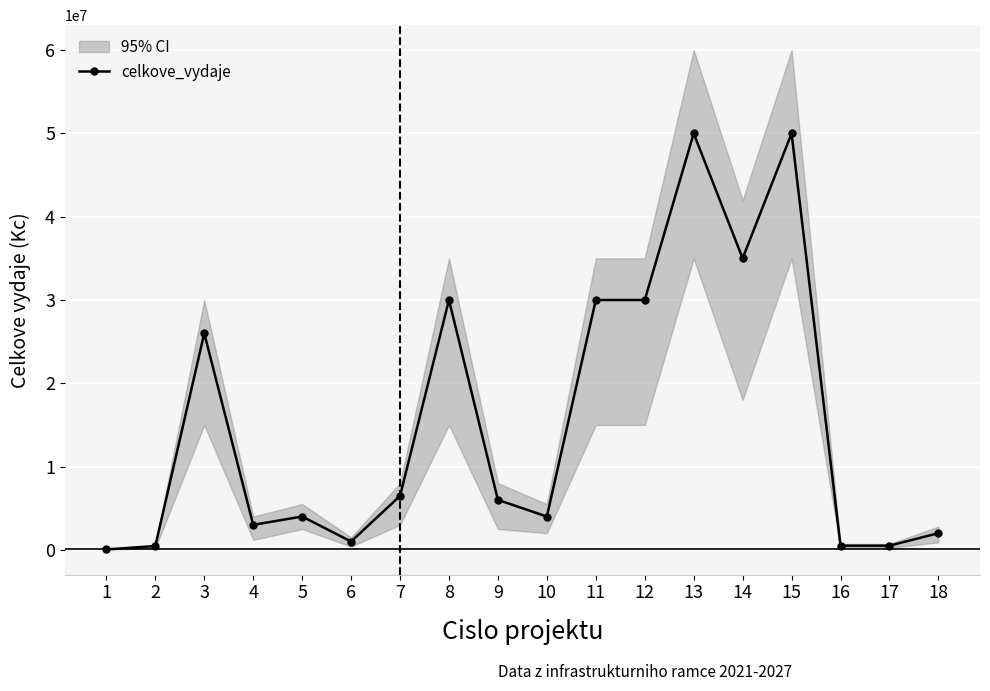

Rank the categories by value from highest to lowest.

13, 15, 14, 8, 11, 12, 3, 7, 9, 5, 10, 4, 18, 6, 16, 17, 2, 1